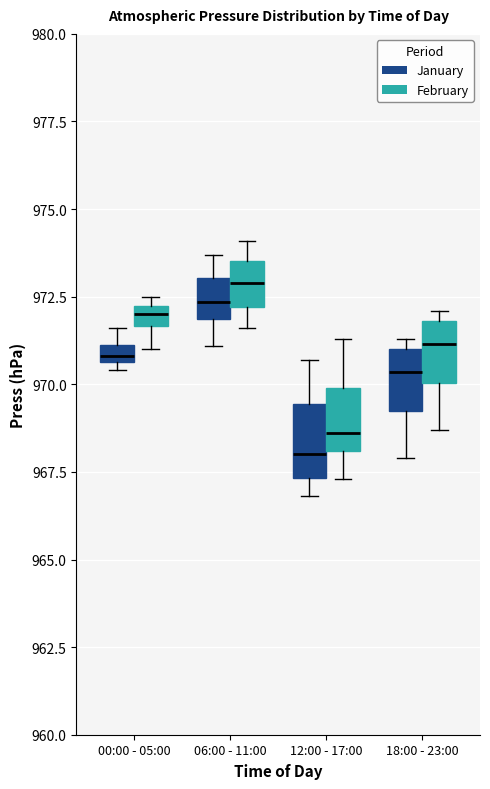

Which box's median line is the lowest?

12:00 - 17:00 (January)